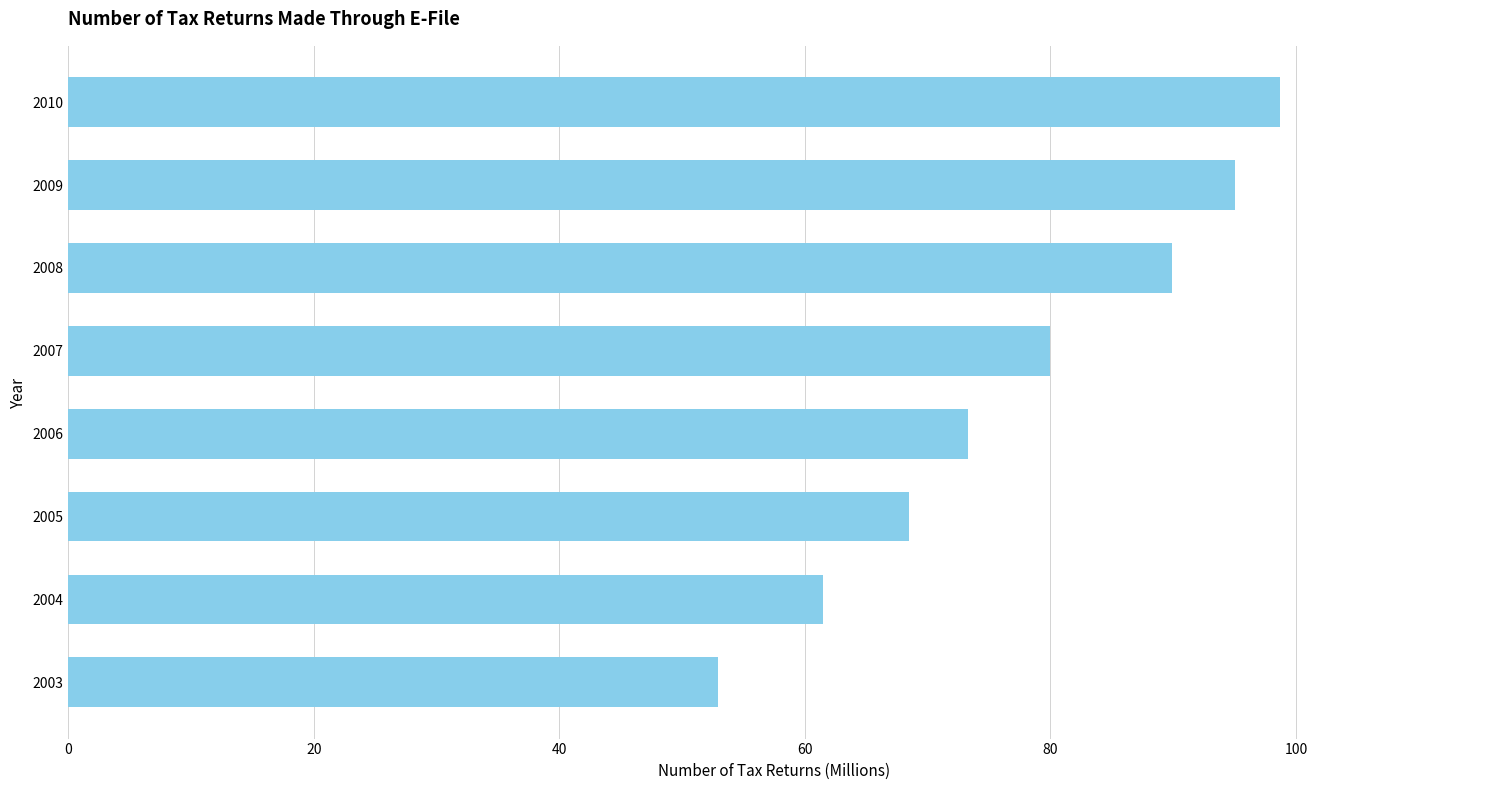

What is the minimum value shown in the chart?

52.9